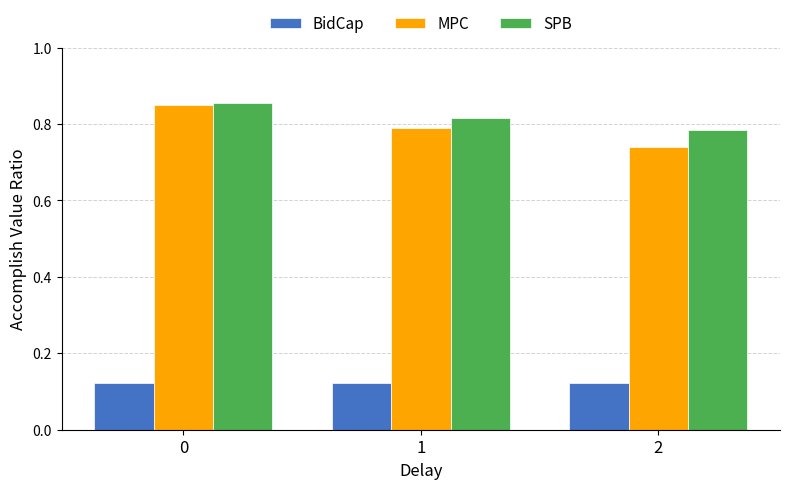

The BidCap series shows 0.2 at 0. True or false?

False